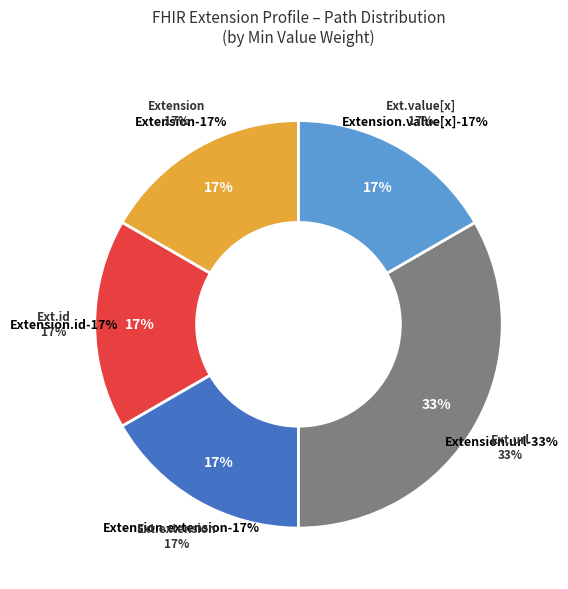

Which category has the biggest portion of the pie?

Extension.url